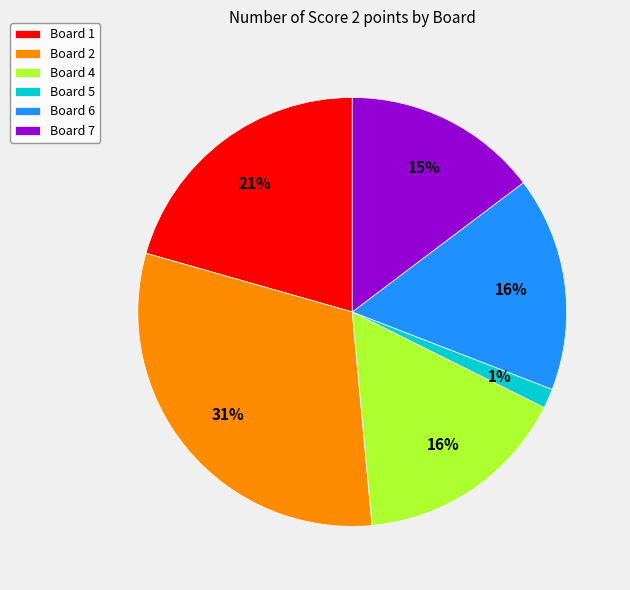

Approximately how many times larger is the value at Board 1 compared to Board 4?

1.3